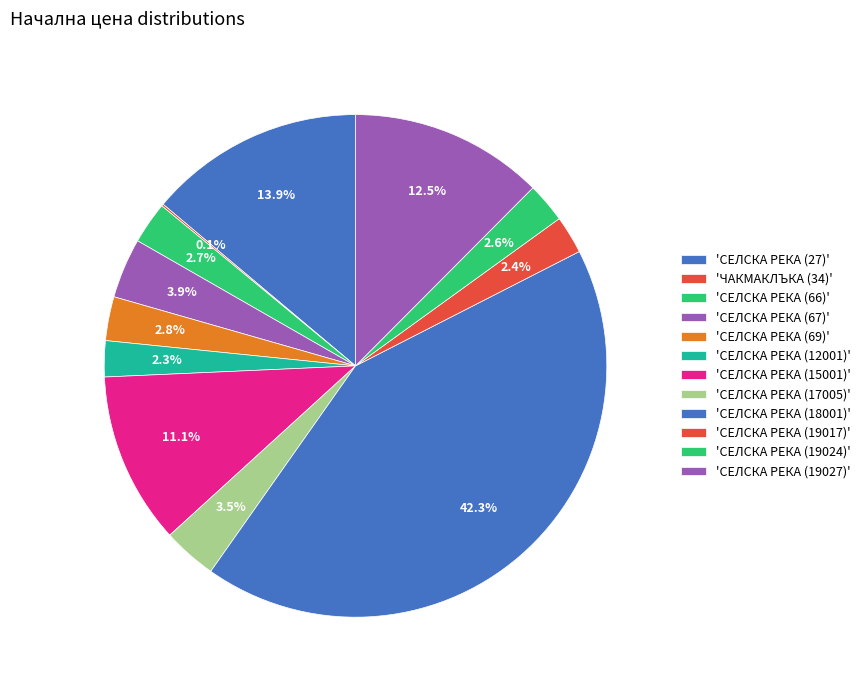

To the nearest percent, what is the difference between the largest and smallest slice percentages?

42%